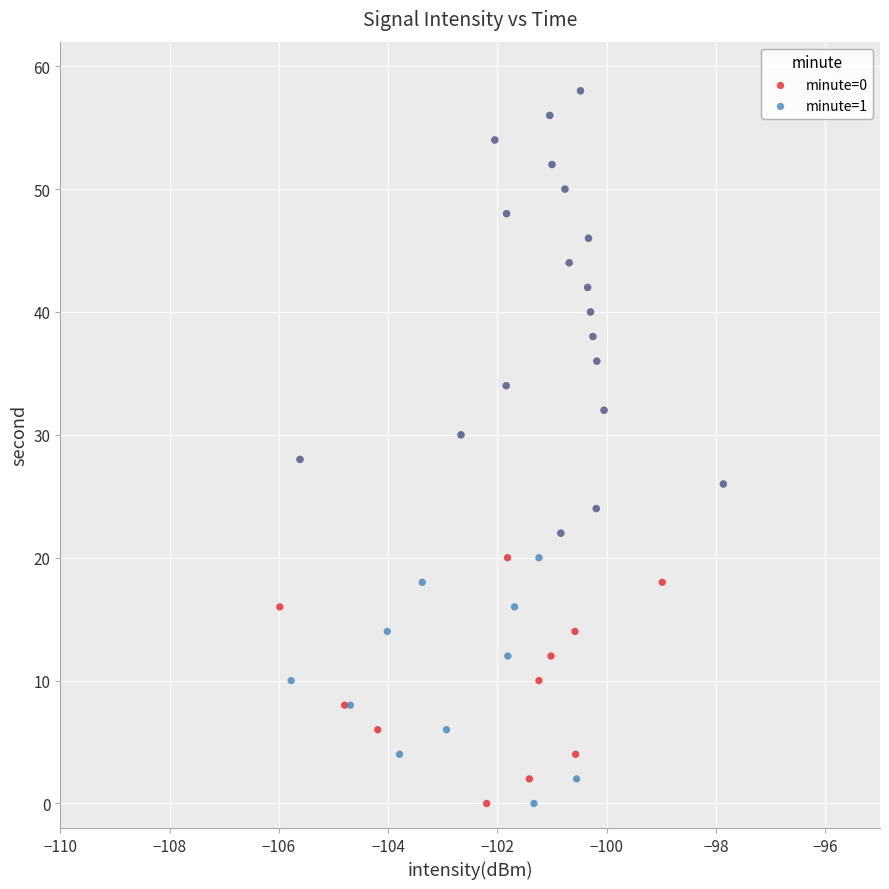

What are all the series names shown in the legend?

minute=0, minute=1